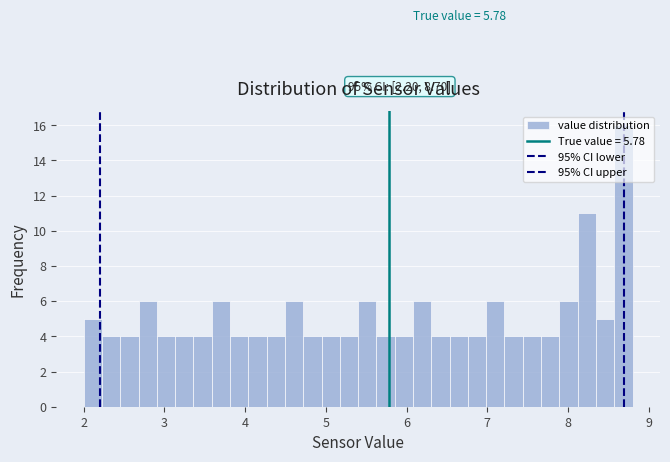

Around what value on the x-axis is the tallest bar? Give the approximate position of its centre, as read against the axis.

8.7